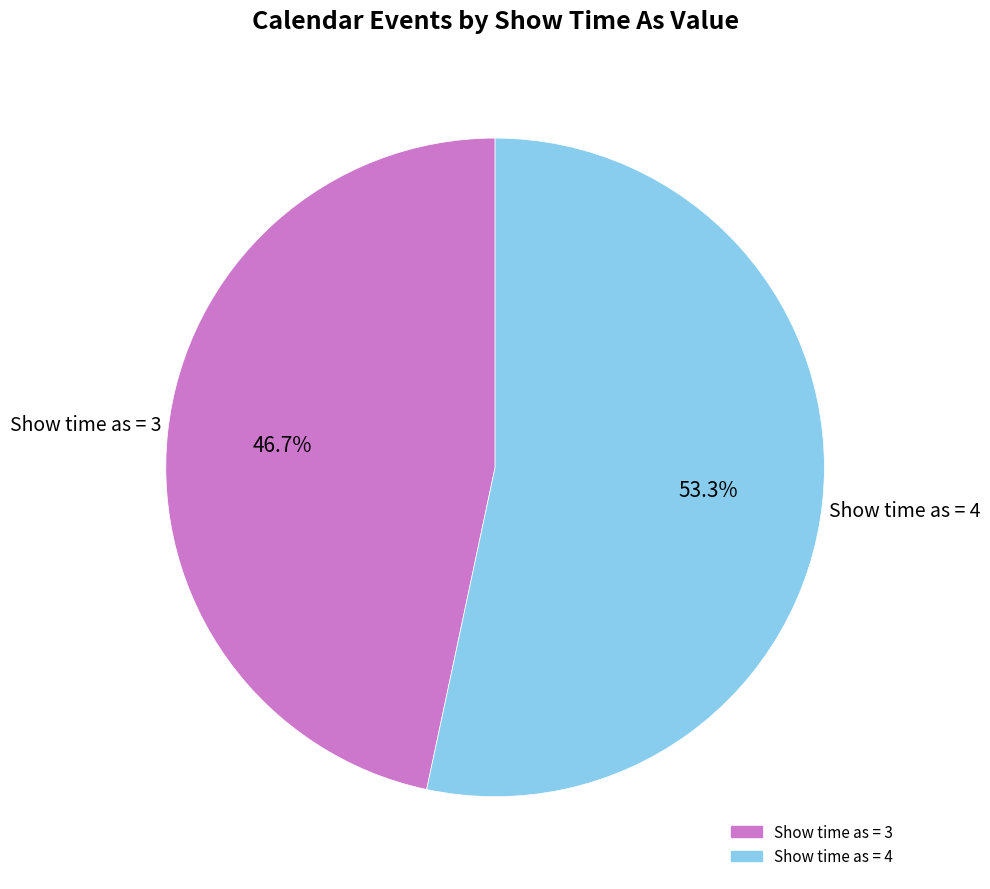

To the nearest percent, what is the average slice percentage?

50%